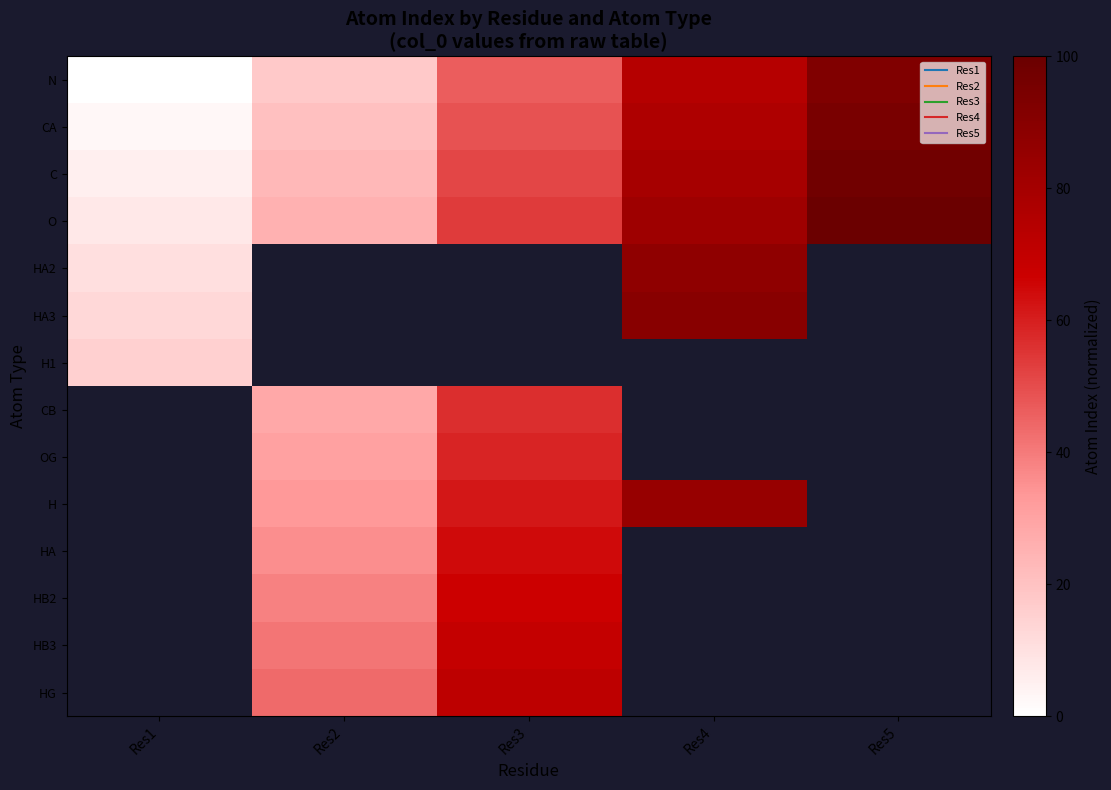

What value does the row_0 series have at Res5?

92.3